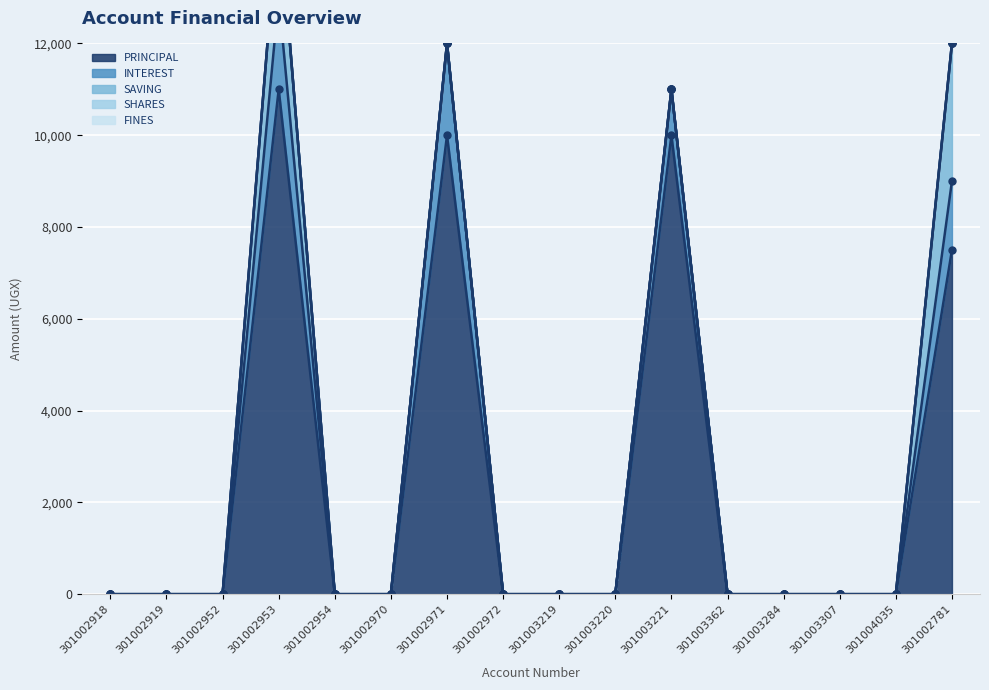

List the labels in order of SAVING value, largest first.

301002781, 301002953, 301002918, 301002919, 301002952, 301002954, 301002970, 301002971, 301002972, 301003219, 301003220, 301003221, 301003362, 301003284, 301003307, 301004035